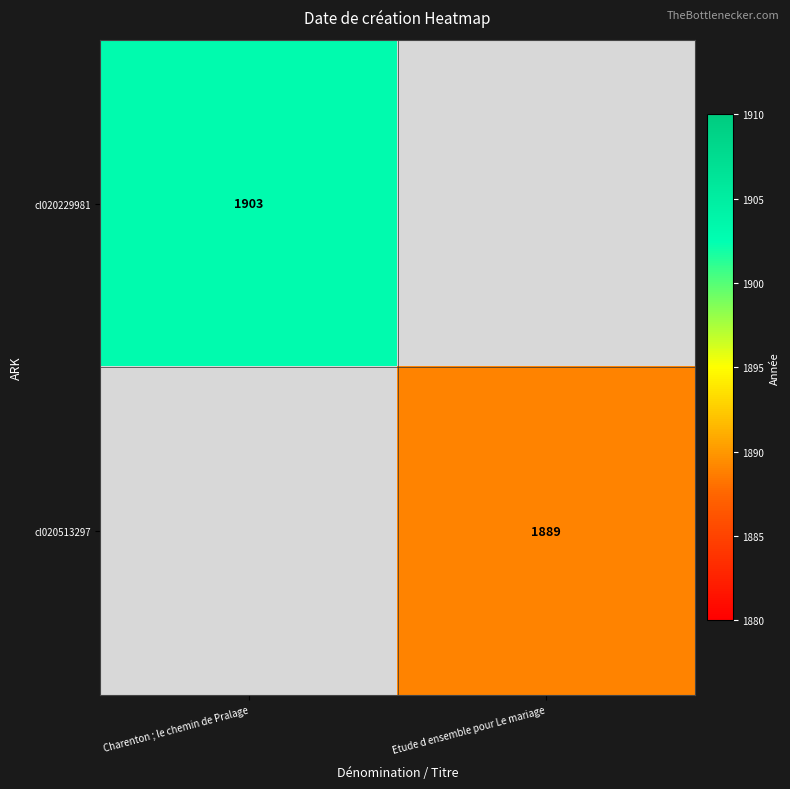

Count the number of categories in the chart.

2